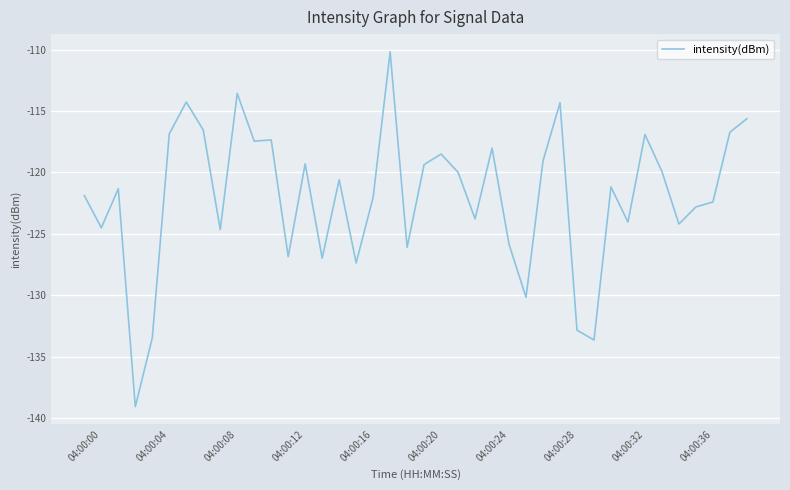

What is the difference between the maximum and minimum values?

28.9